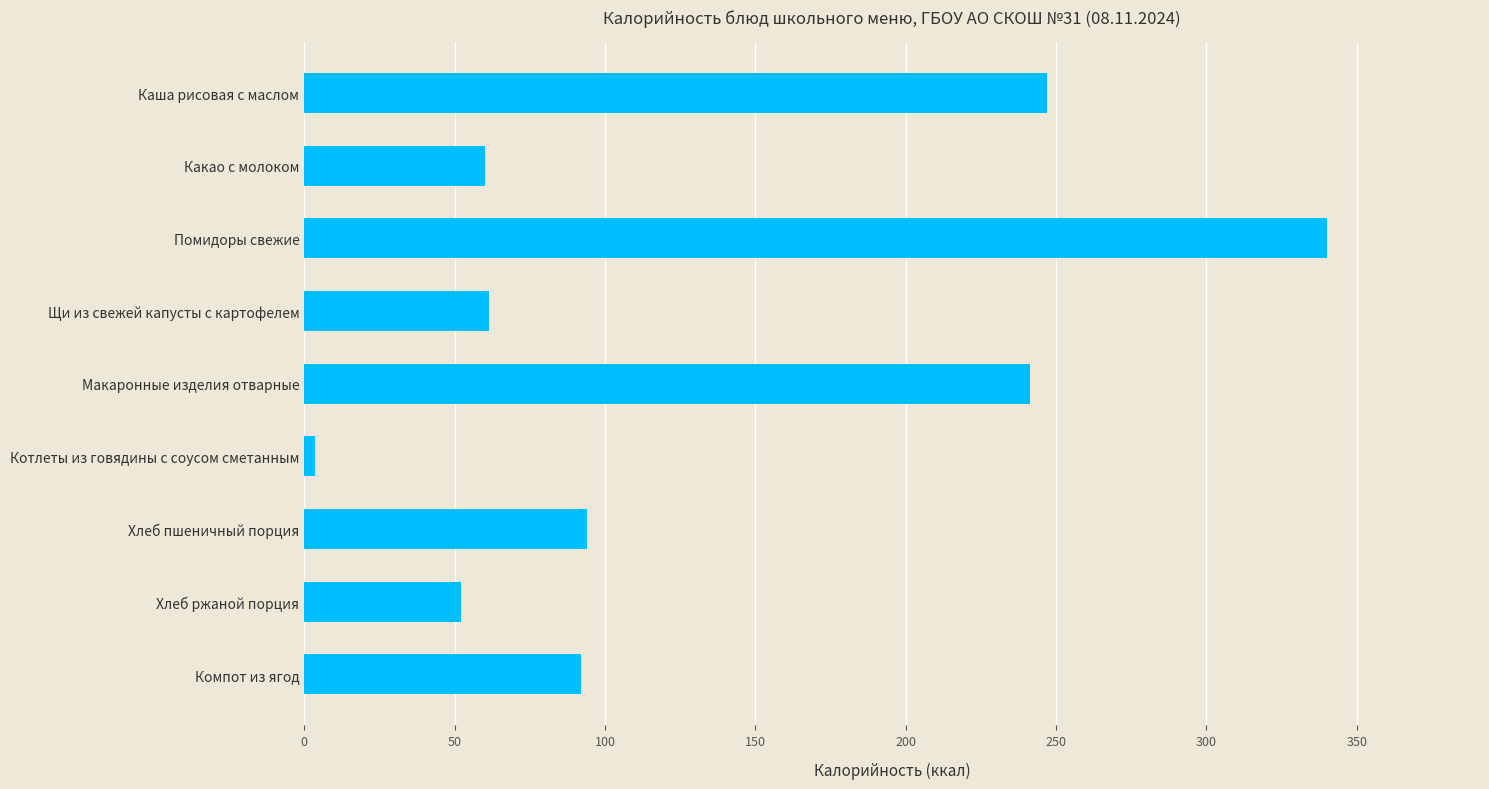

What is the value of the 9th bar from the top?

92.0